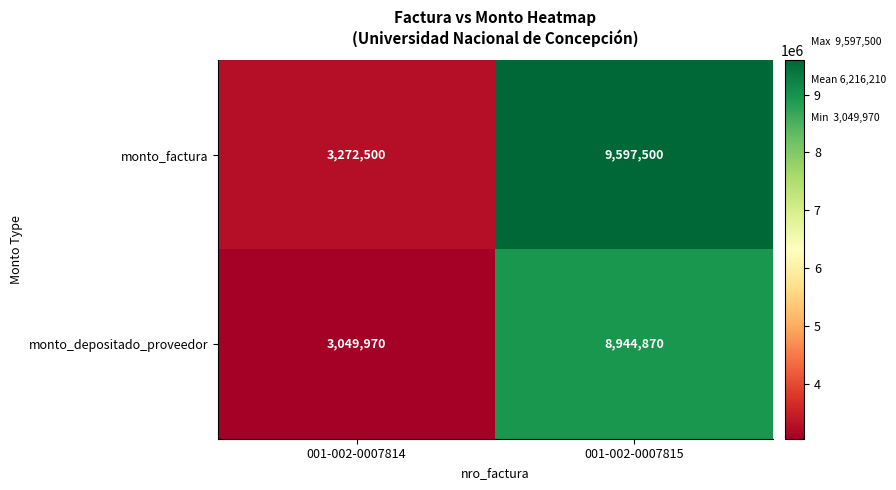

What is the spread (max minus min) of values at 001-002-0007814?

222530